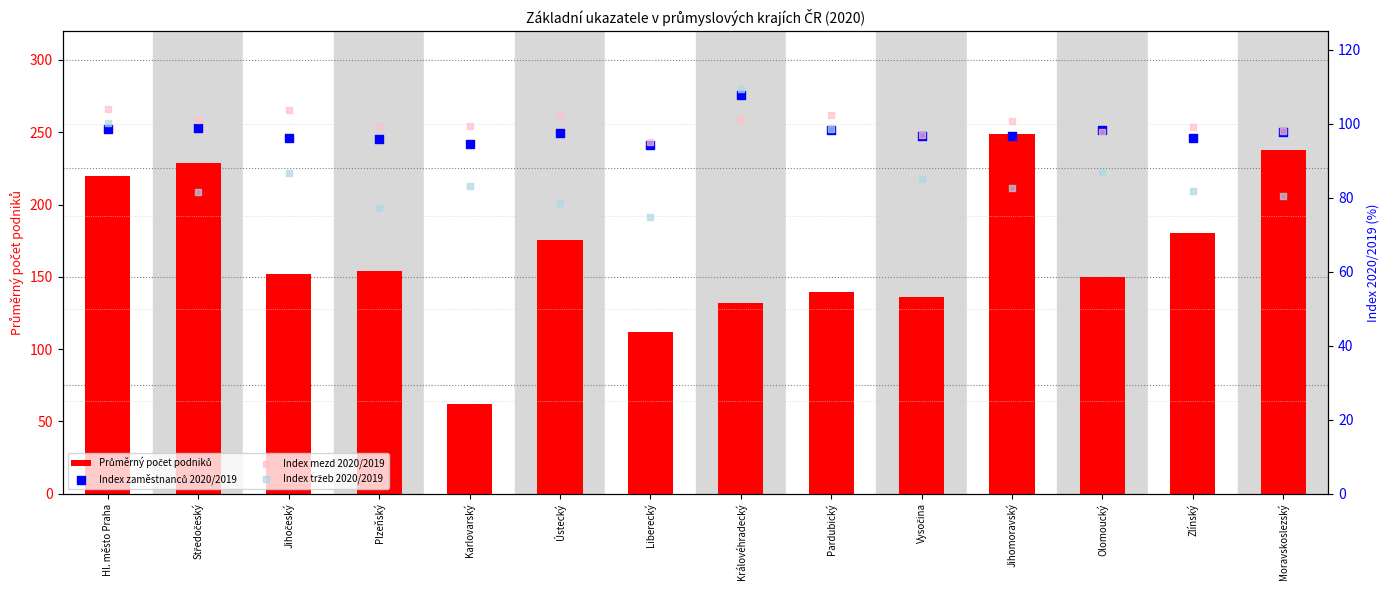

Which series reaches the minimum Y coordinate?

Průměrný počet podniků